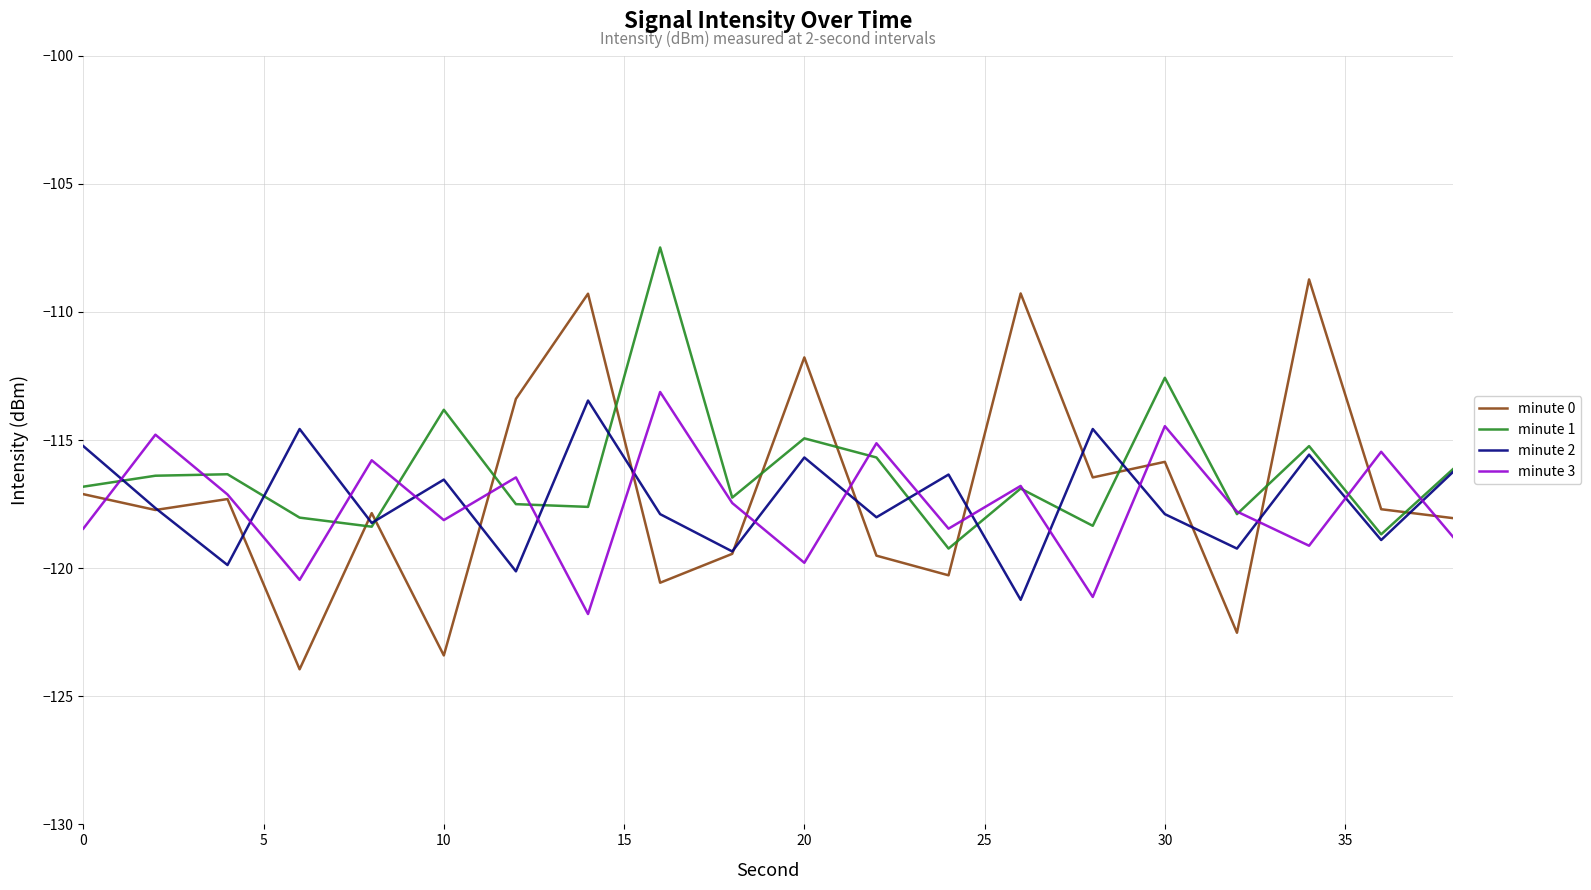

True or false: minute 3 and minute 2 intersect in this chart.

True